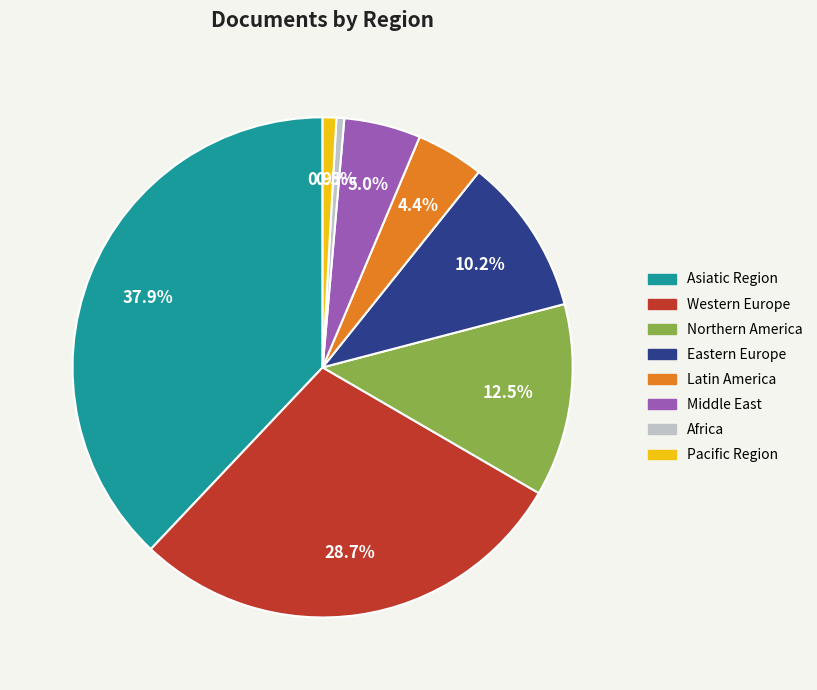

Does any single category account for the majority?

No